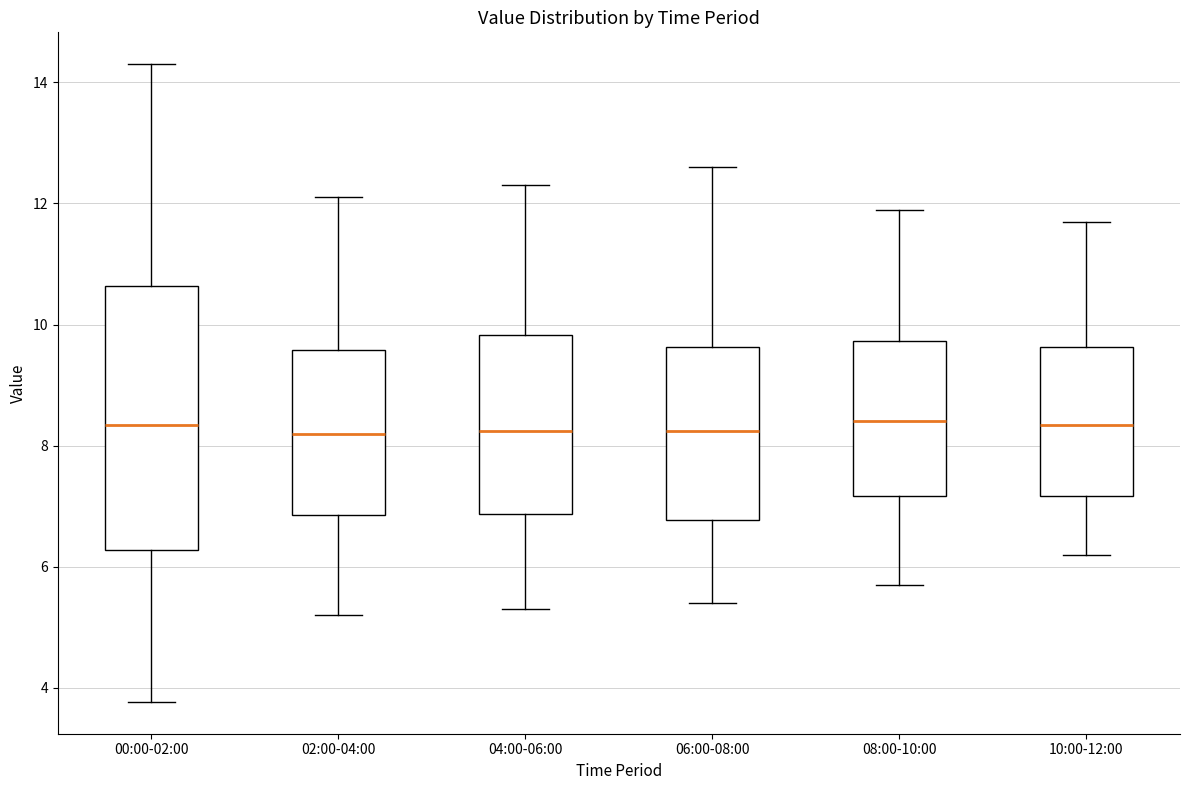

Comparing the boxes themselves (not the whiskers), which one is the tallest?

00:00-02:00